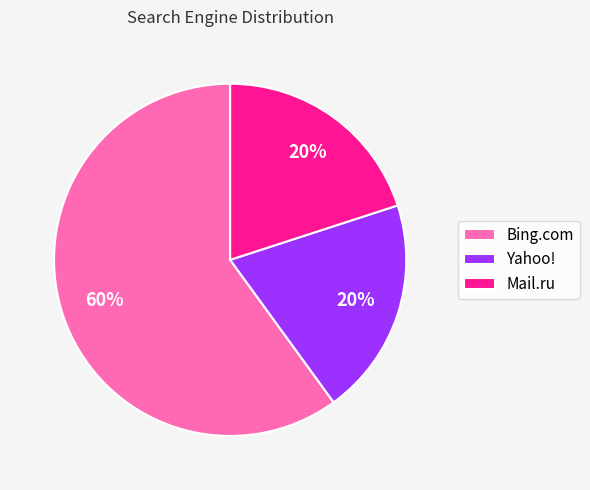

Is the sum of Bing.com and Yahoo! greater than half?

Yes